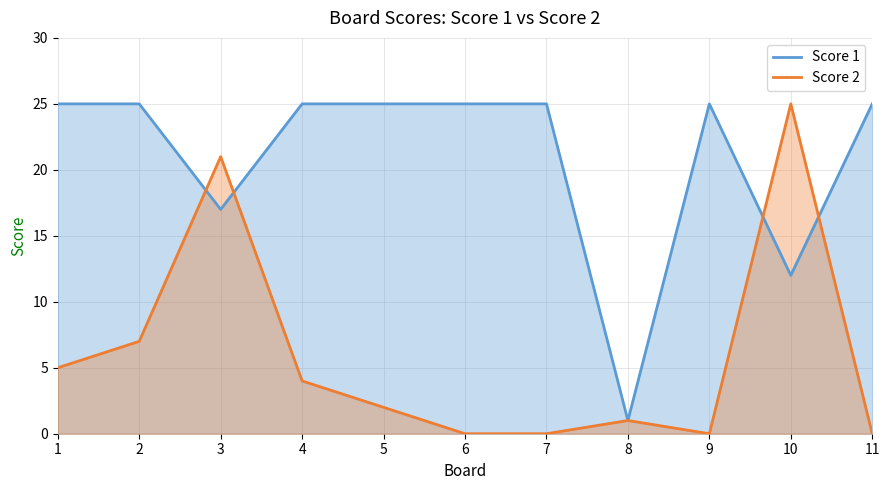

Between which two adjacent categories do Score 2 and Score 1 first intersect?

2 and 3